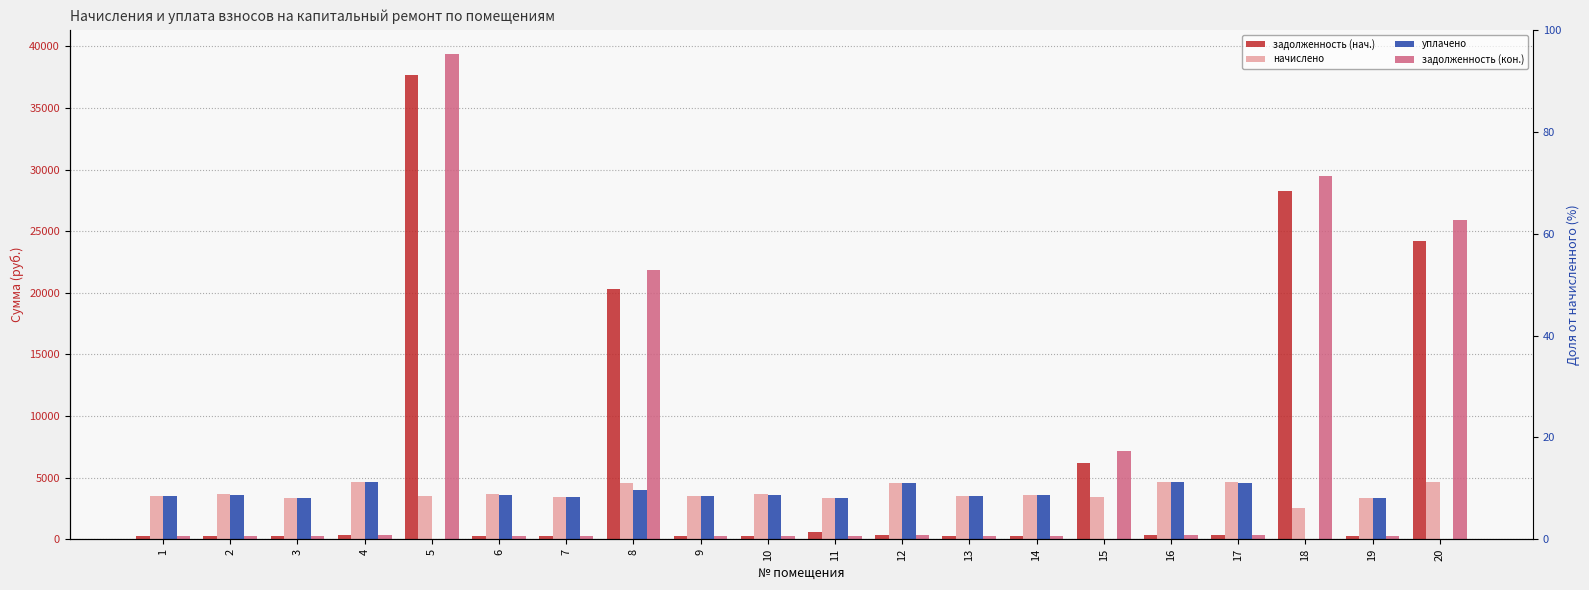

Which category has the lowest value in the начислено series?

18